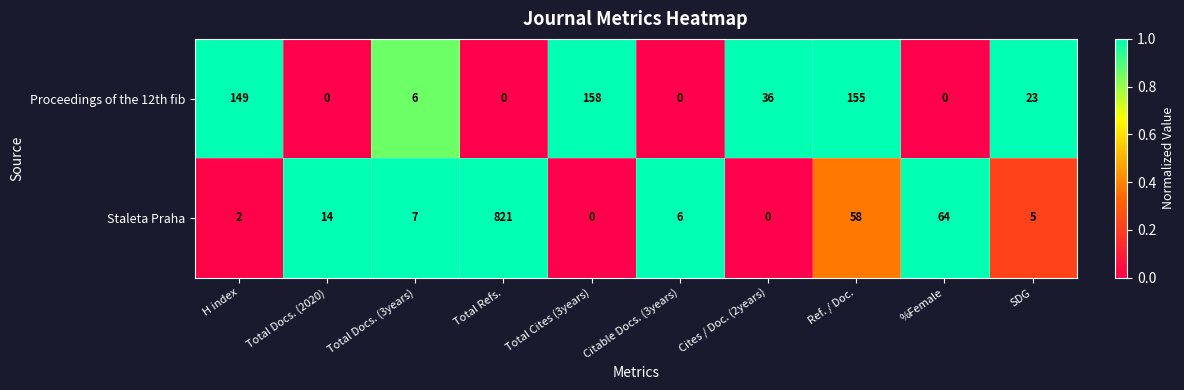

What value does the Staleta Praha series have at Total Refs., to the nearest 50?

800